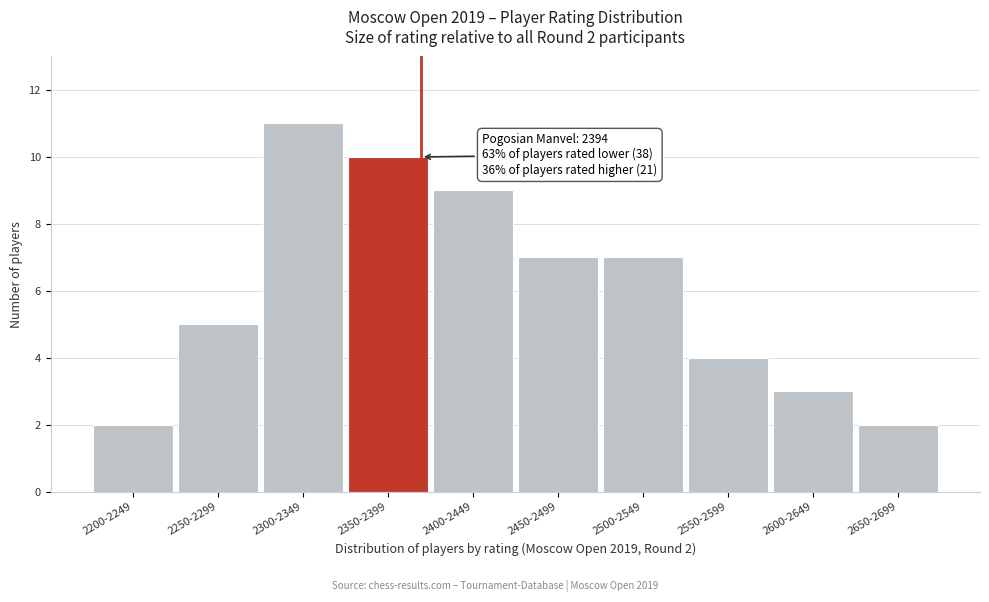

Reading left to right, what are all the values shown in this chart?

2	5	11	10	9	7	7	4	3	2